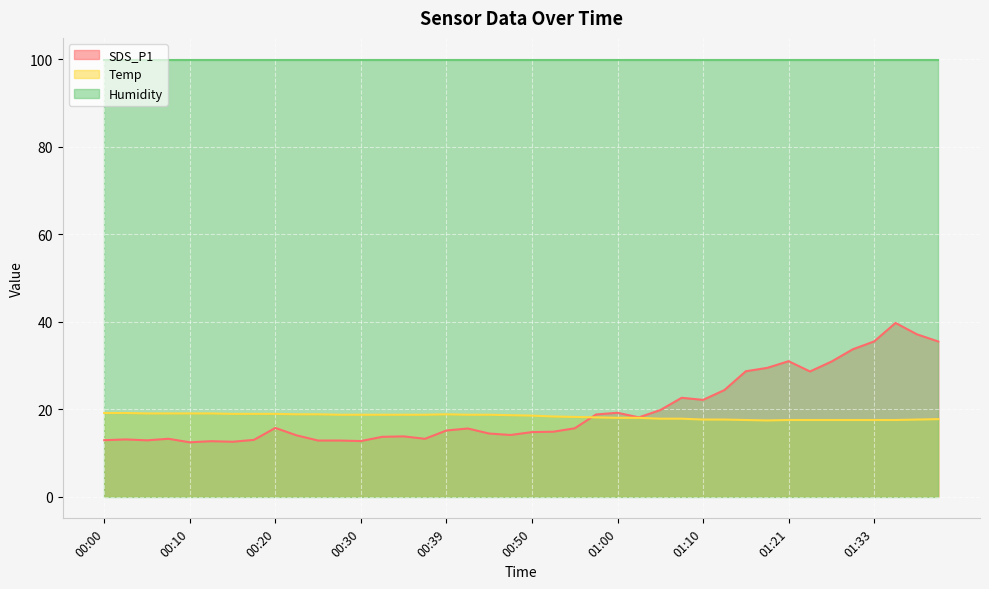

In SDS_P1, how many points are lower than both neighbors (excluding endpoints)?

9